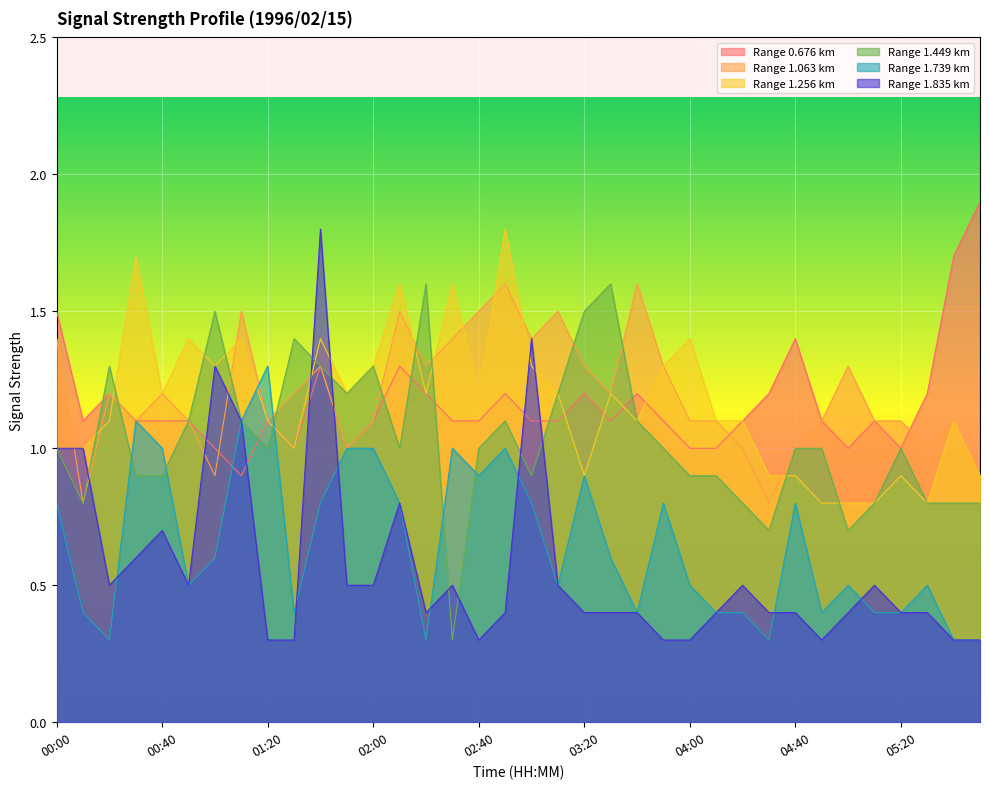

Count the number of data series in this chart.

6